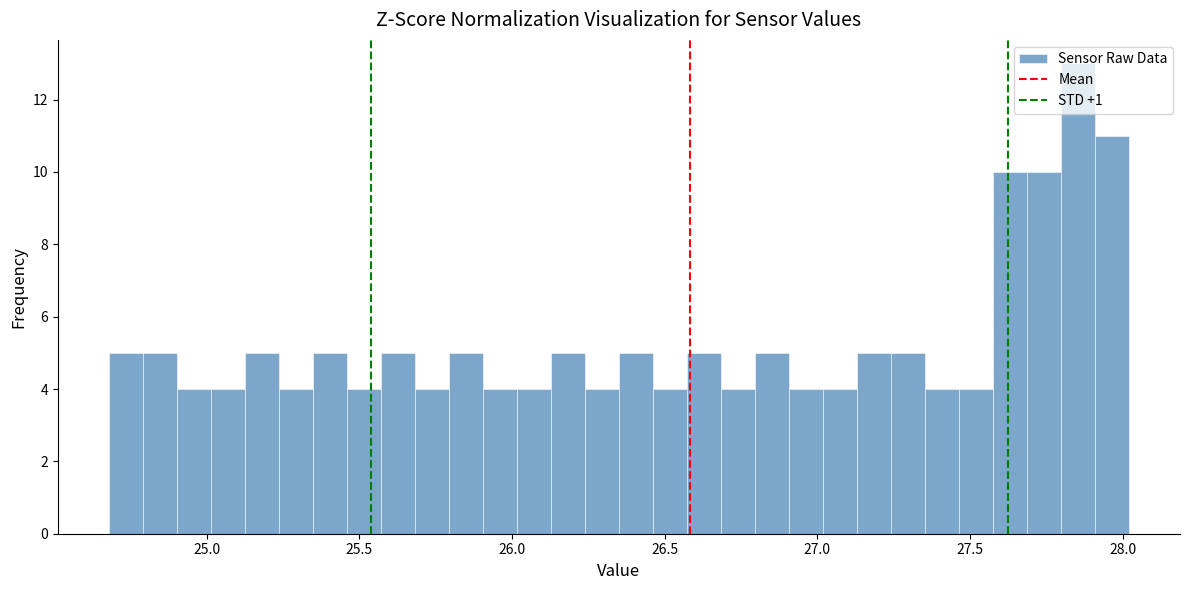

Read against the x-axis, roughly where is the centre of the tallest bar?

27.85